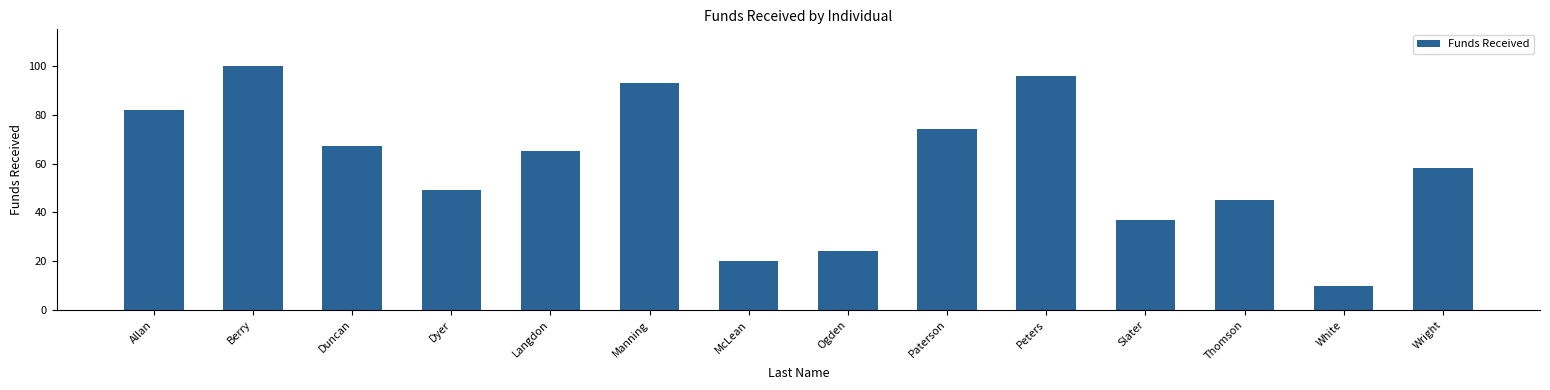

Reading left to right, transcribe all the data shown in this chart.

82	100	67	49	65	93	20	24	74	96	37	45	10	58